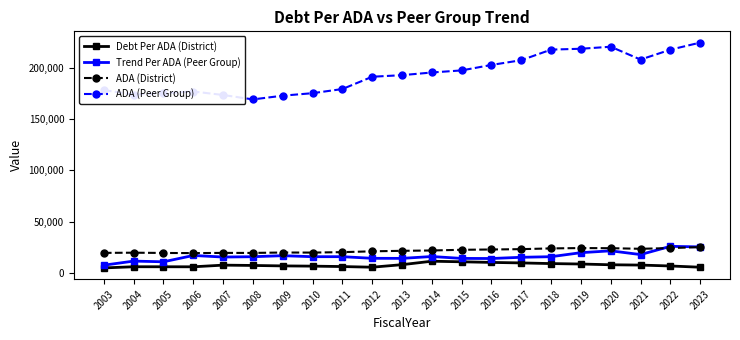

Which series changed the most between 2010 and 2015?

ADA (Peer Group)